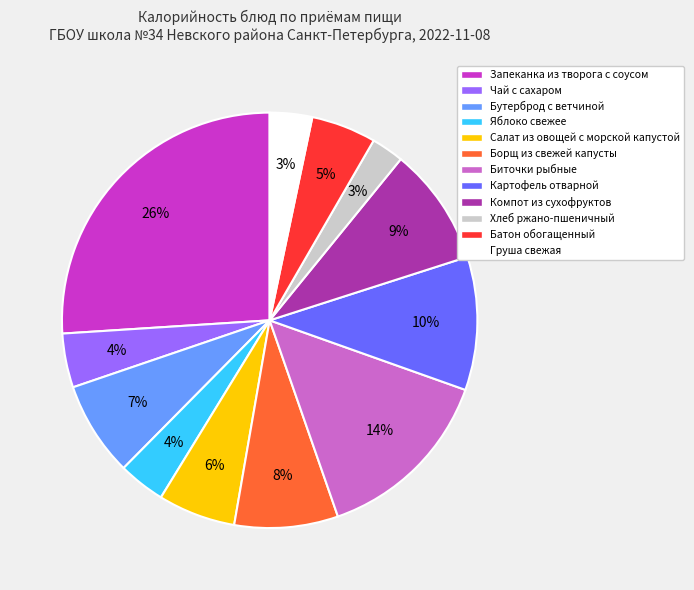

To the nearest percent, what is the average slice percentage?

8%